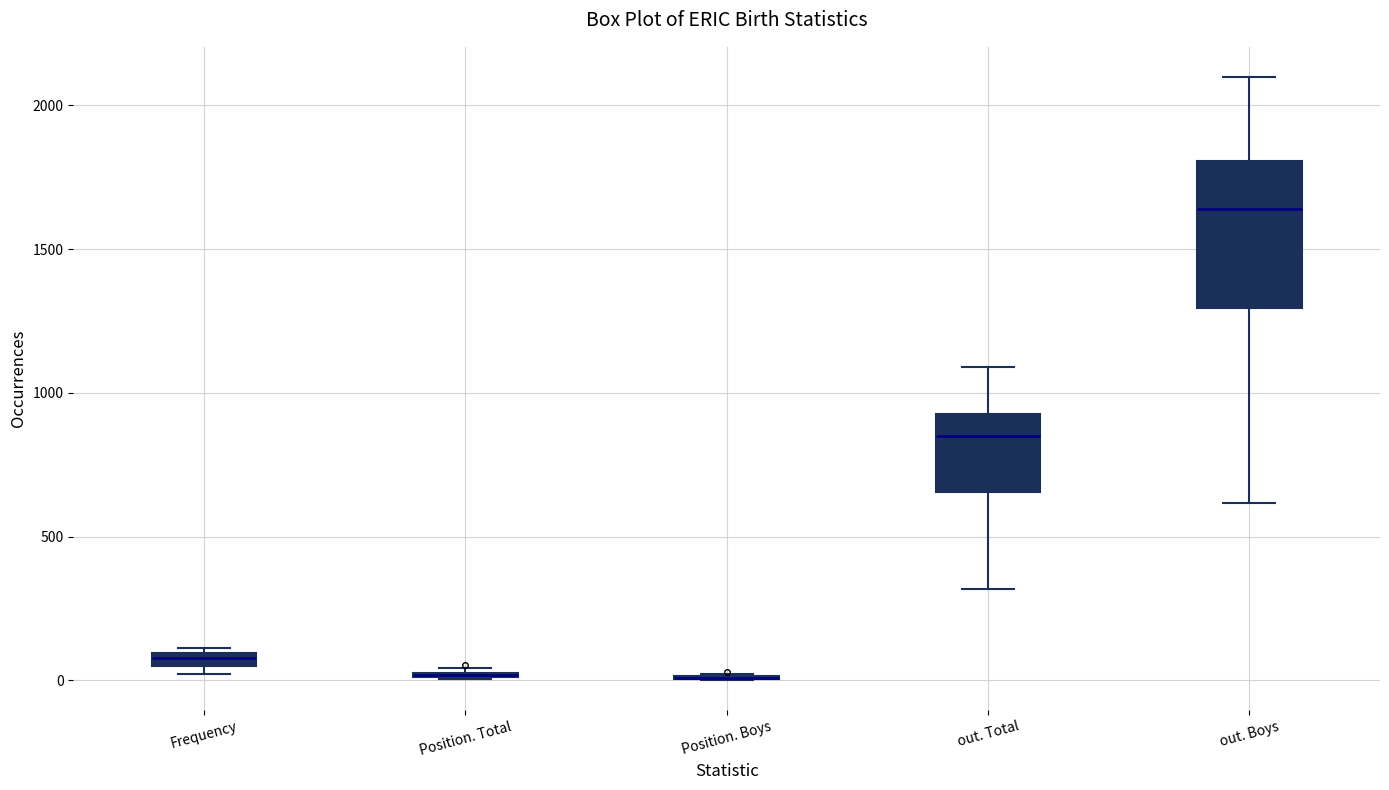

Where does the median line of the box for out. Boys sit on the y-axis? The values are not printed on the chart, so give them approximately, as read against the axis.

1650